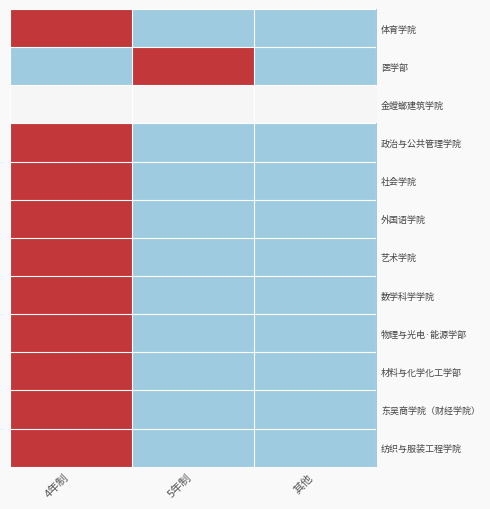

Reading left to right, extract all data points from this chart.

体育学院: 4年制=1.4	5年制=-0.7	其他=-0.7
医学部: 4年制=-0.7	5年制=1.4	其他=-0.7
金螳螂建筑学院: 4年制=0.0	5年制=0.0	其他=0.0
政治与公共管理学院: 4年制=1.4	5年制=-0.7	其他=-0.7
社会学院: 4年制=1.4	5年制=-0.7	其他=-0.7
外国语学院: 4年制=1.4	5年制=-0.7	其他=-0.7
艺术学院: 4年制=1.4	5年制=-0.7	其他=-0.7
数学科学学院: 4年制=1.4	5年制=-0.7	其他=-0.7
物理与光电·能源学部: 4年制=1.4	5年制=-0.7	其他=-0.7
材料与化学化工学部: 4年制=1.4	5年制=-0.7	其他=-0.7
东吴商学院（财经学院）: 4年制=1.4	5年制=-0.7	其他=-0.7
纺织与服装工程学院: 4年制=1.4	5年制=-0.7	其他=-0.7